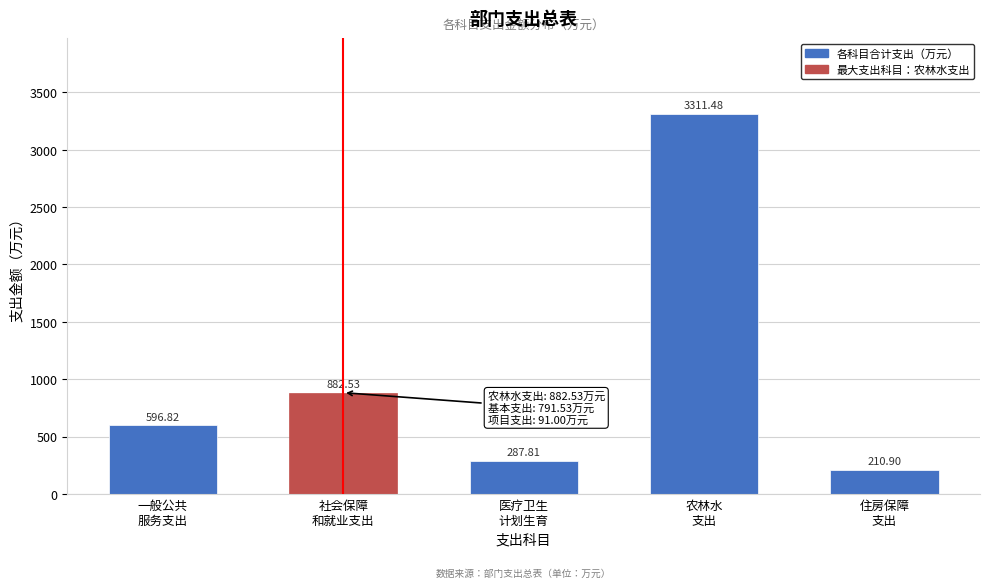

What is the sum of all values?

5289.5